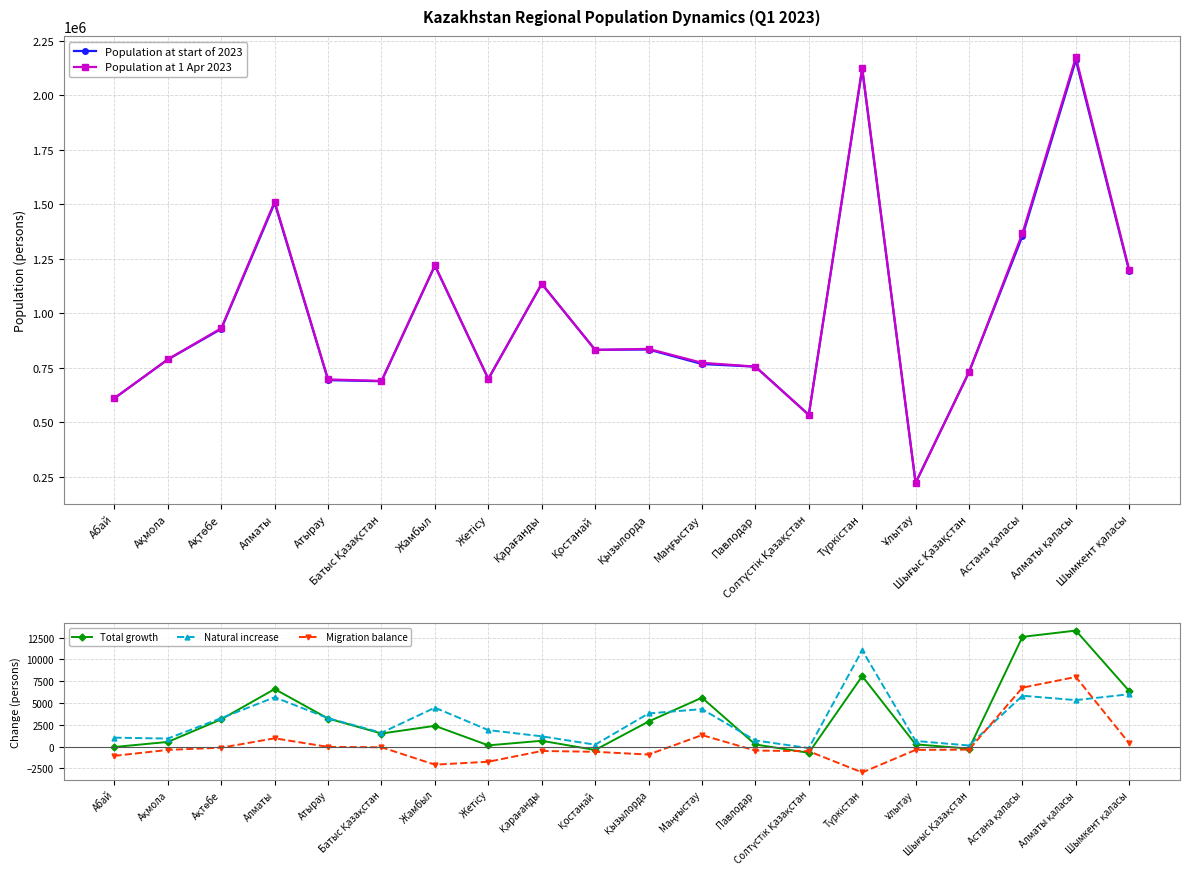

Is it true that Total growth equals 11278 at Алматы?

False